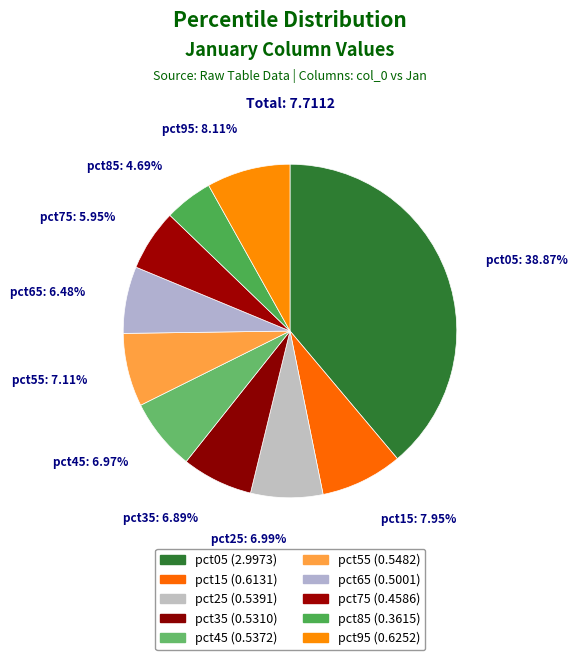

Do pct35 and pct95 together represent more than half of the pie?

No